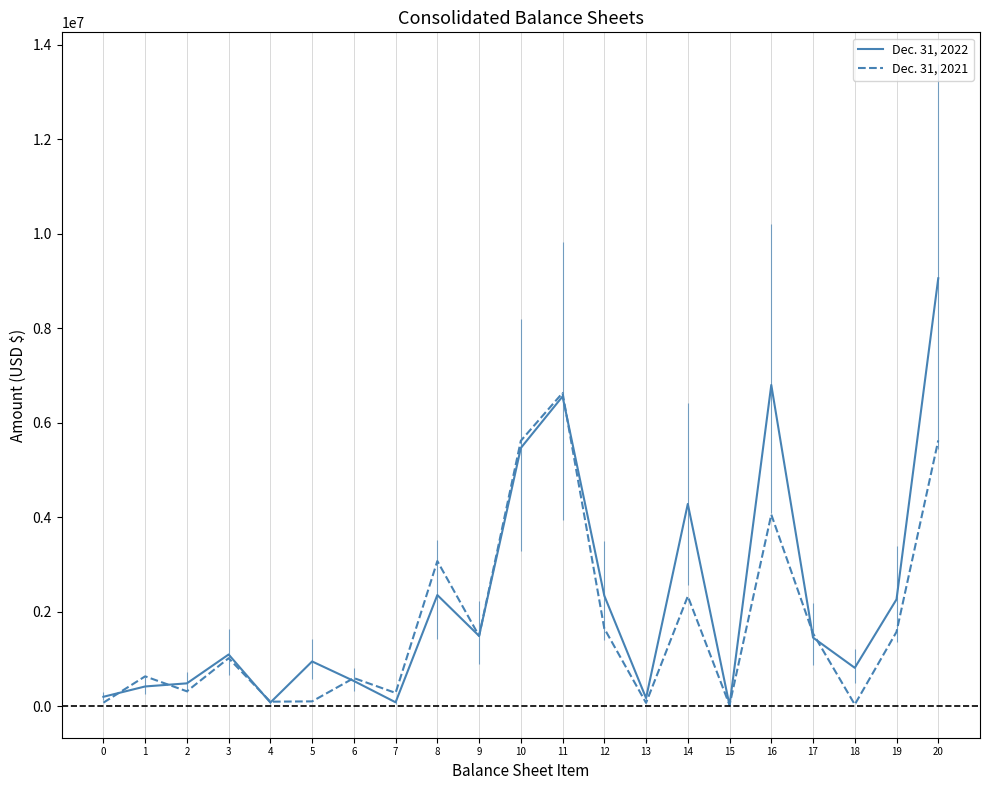

What is the difference between the Dec. 31, 2022 values at 9 and 16?

5314003